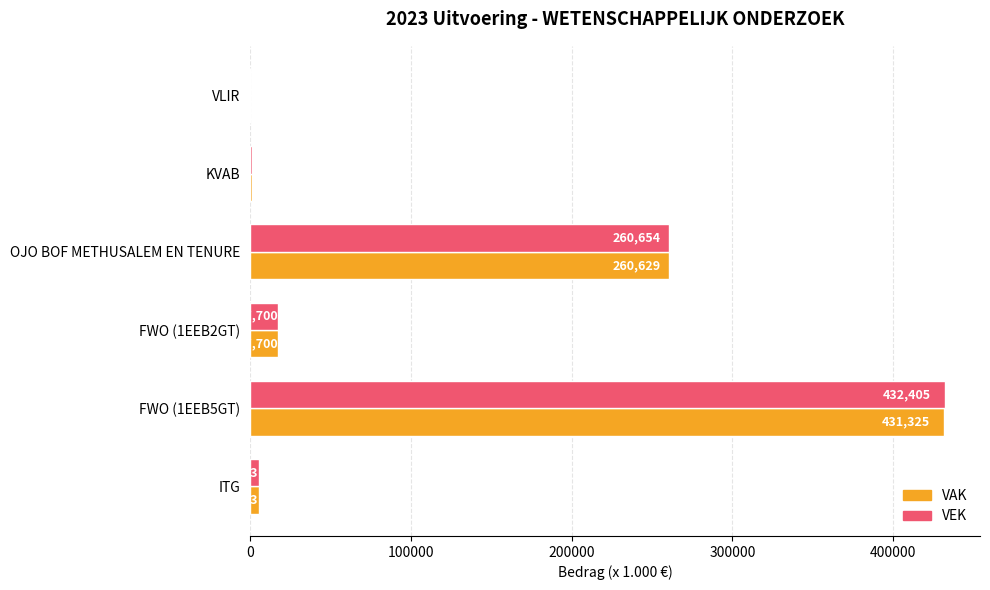

The value of VAK at OJO BOF METHUSALEM EN TENURE is 422034. True or false?

False